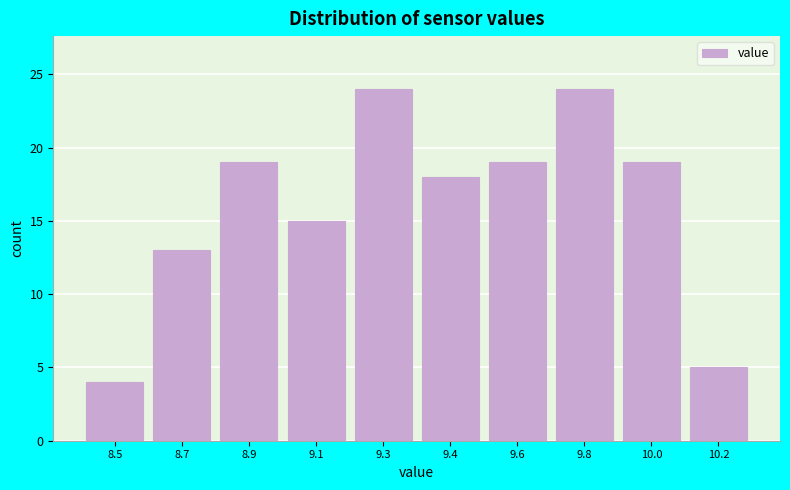

Reading left to right, transcribe all the data shown in this chart.

8.5=4	8.7=13	8.9=19	9.1=15	9.3=24	9.4=18	9.6=19	9.8=24	10.0=19	10.2=5